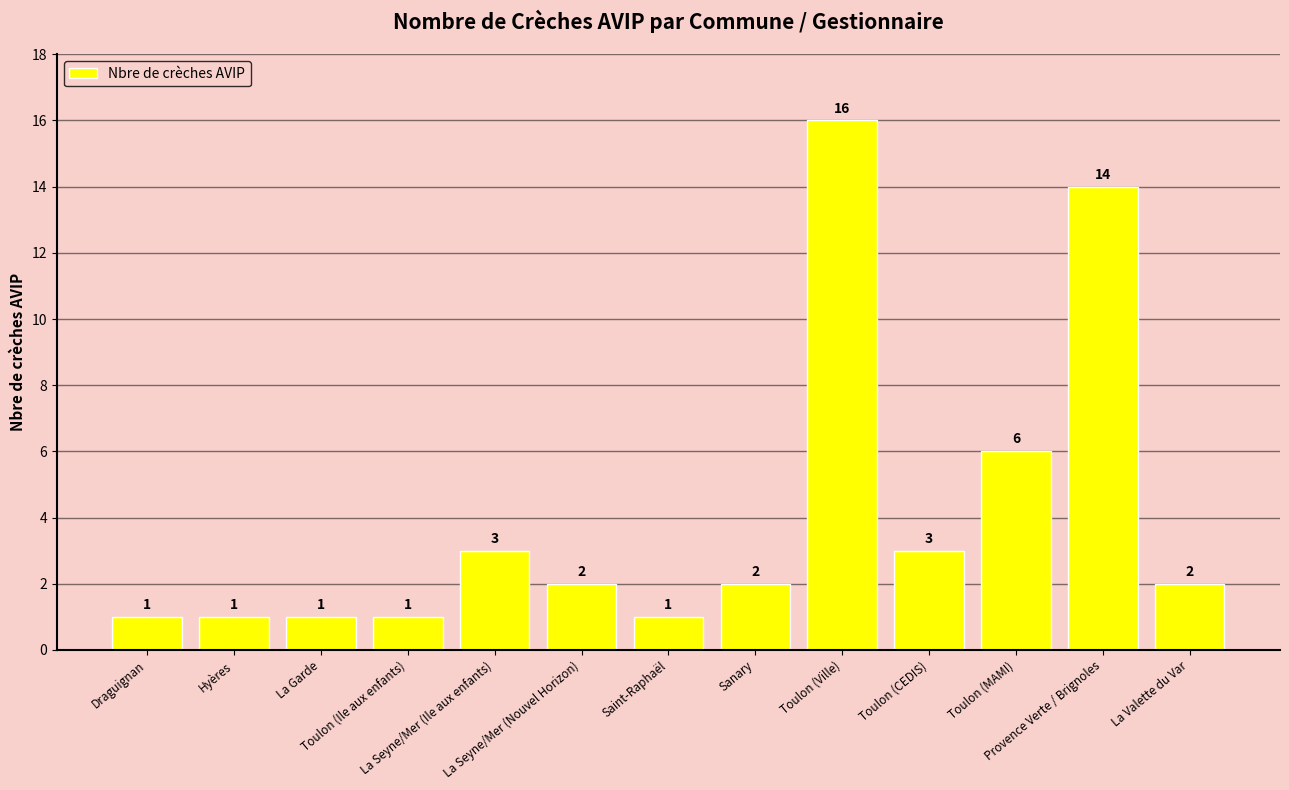

Is it true that the value at Toulon (MAMI) is 8?

False